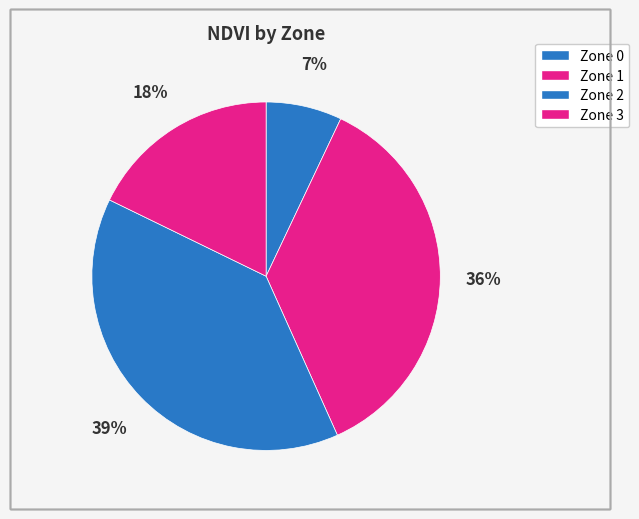

How many segments does this pie chart have?

4